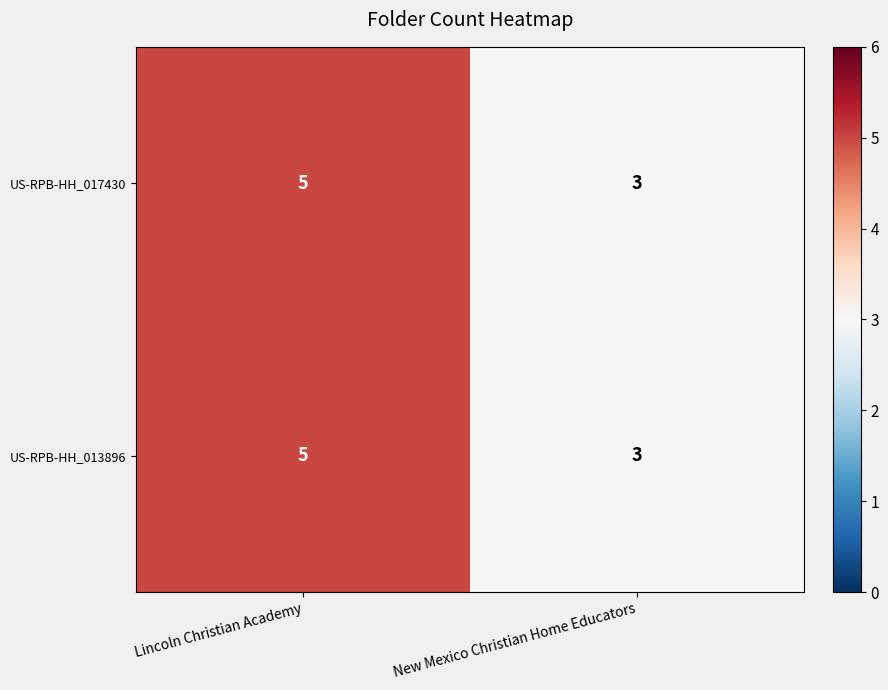

Which label corresponds to the smallest value in the chart?

New Mexico Christian Home Educators